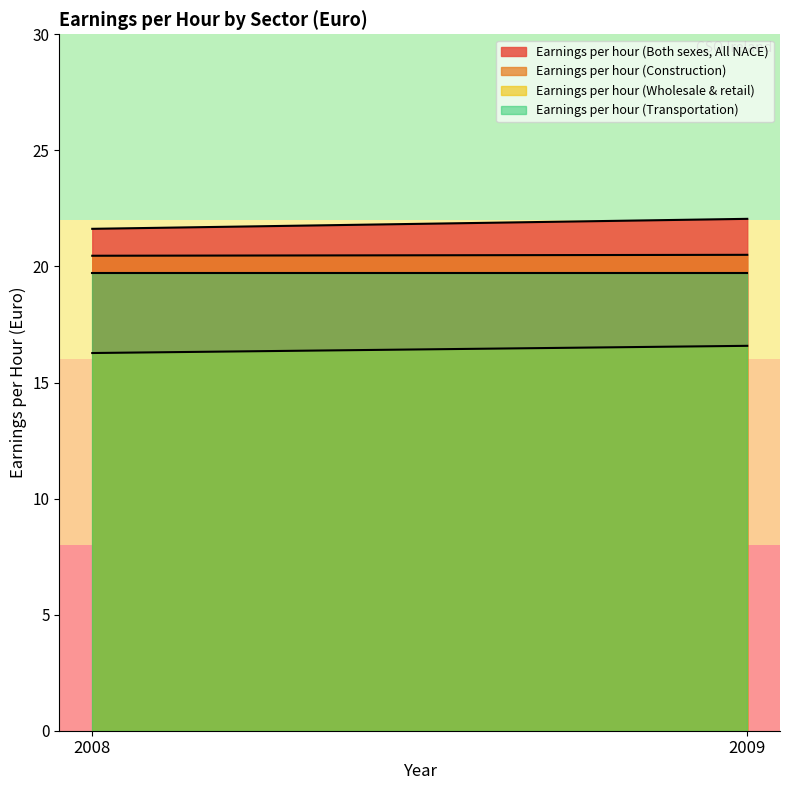

Which has a higher value, 2008 or 2009?

2009